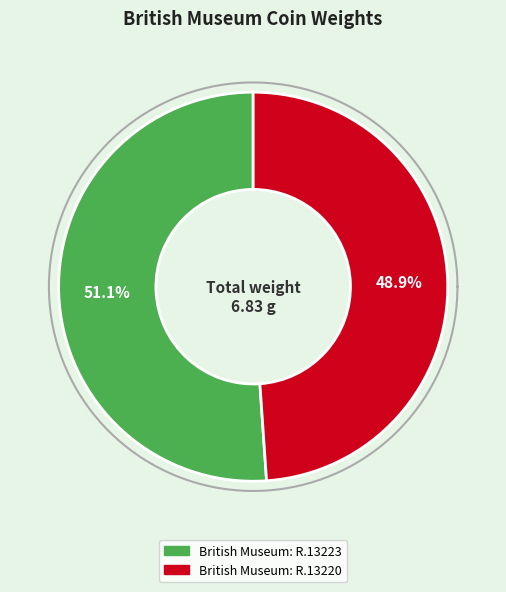

Count the number of slices in the pie.

2